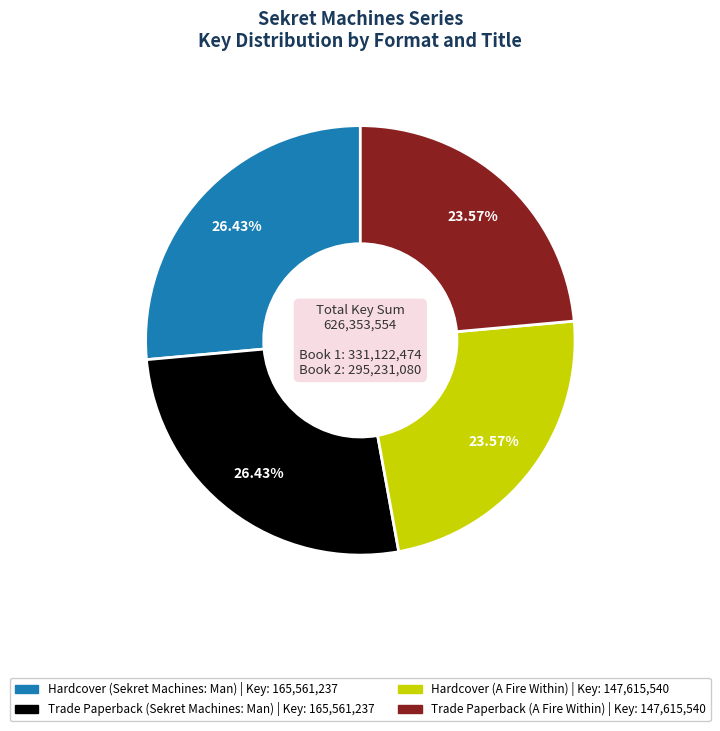

The Hardcover (A Fire Within) slice represents 24% of the pie. True or false?

True